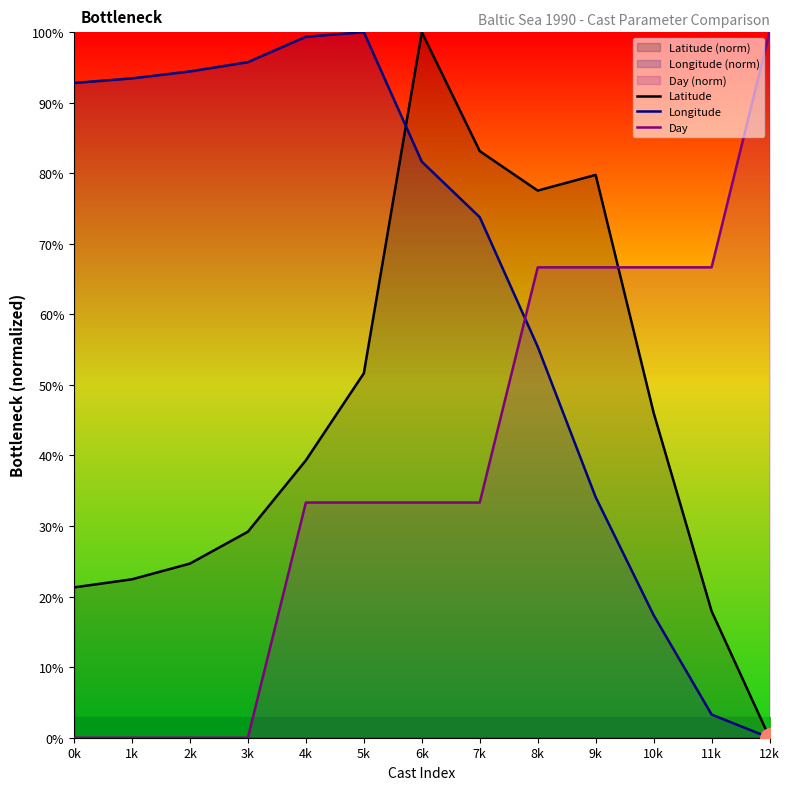

In Longitude, how many points are higher than both neighbors (excluding endpoints)?

1